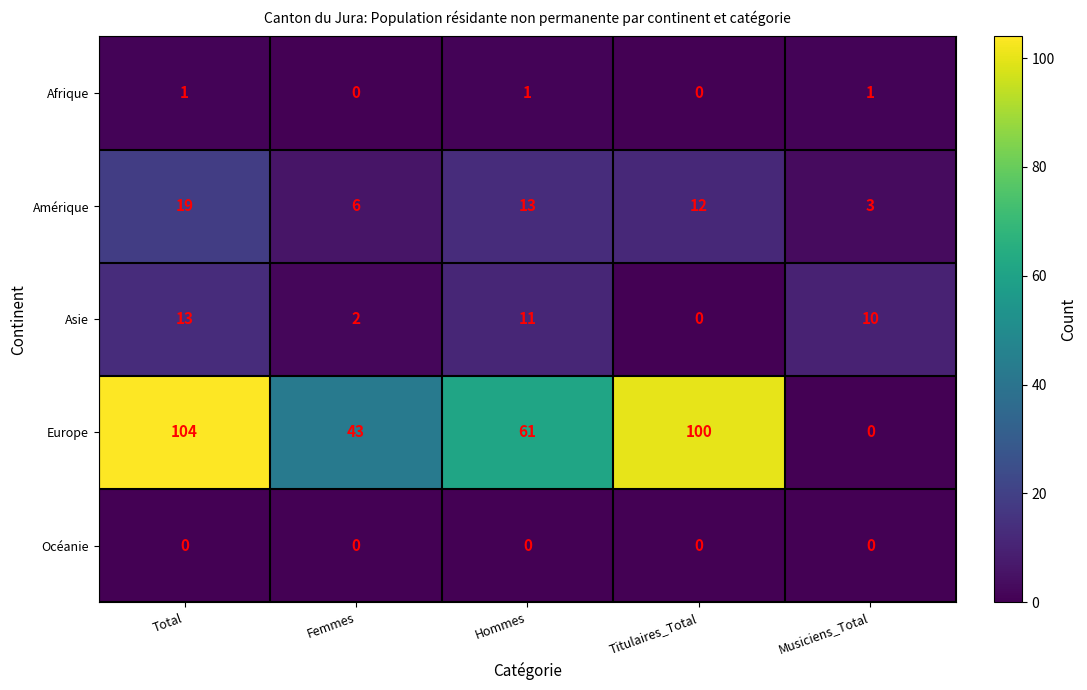

List the series in order of their peak value, highest first.

Europe, Amérique, Asie, Afrique, Océanie